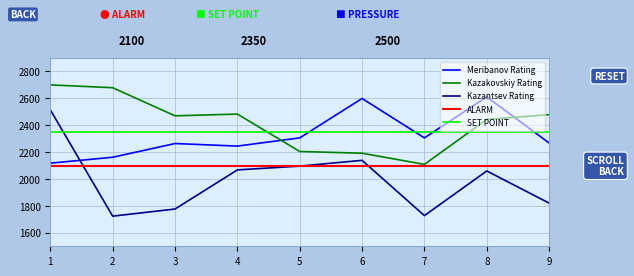

Reading left to right, what are all the values shown in this chart?

Meribanov Rating: 1=2118	2=2162	3=2264	4=2245	5=2306	6=2599	7=2306	8=2611	9=2268
Kazakovskiy Rating: 1=2700	2=2679	3=2470	4=2483	5=2205	6=2192	7=2109	8=2443	9=2479
Kazantsev Rating: 1=2514	2=1724	3=1777	4=2068	5=2096	6=2139	7=1728	8=2060	9=1821